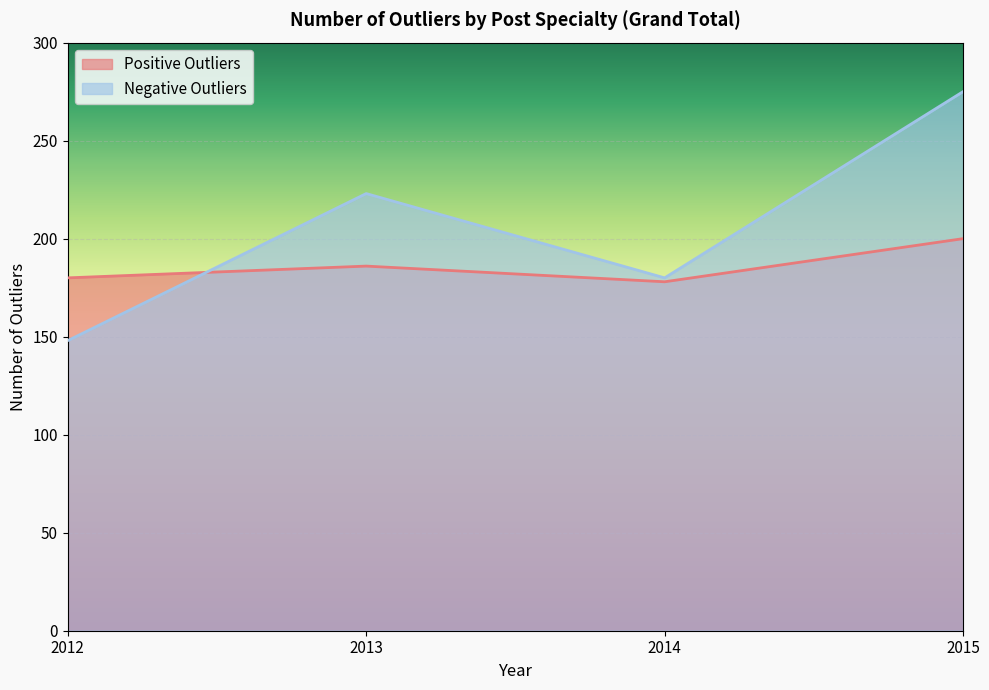

How many times do Positive Outliers and Negative Outliers cross each other?

1